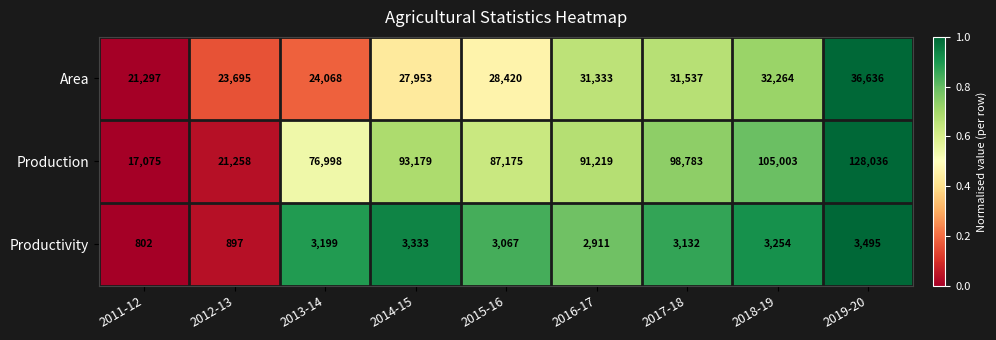

Between 2016-17 and 2019-20, which series saw the biggest shift?

Production